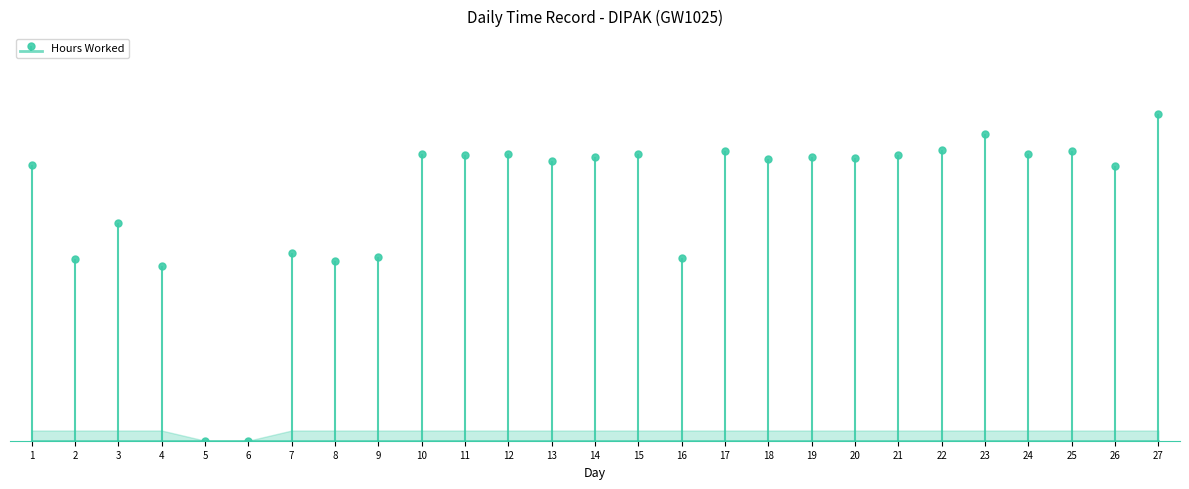

The chart shows a value of 14.0 at 21. True or false?

True